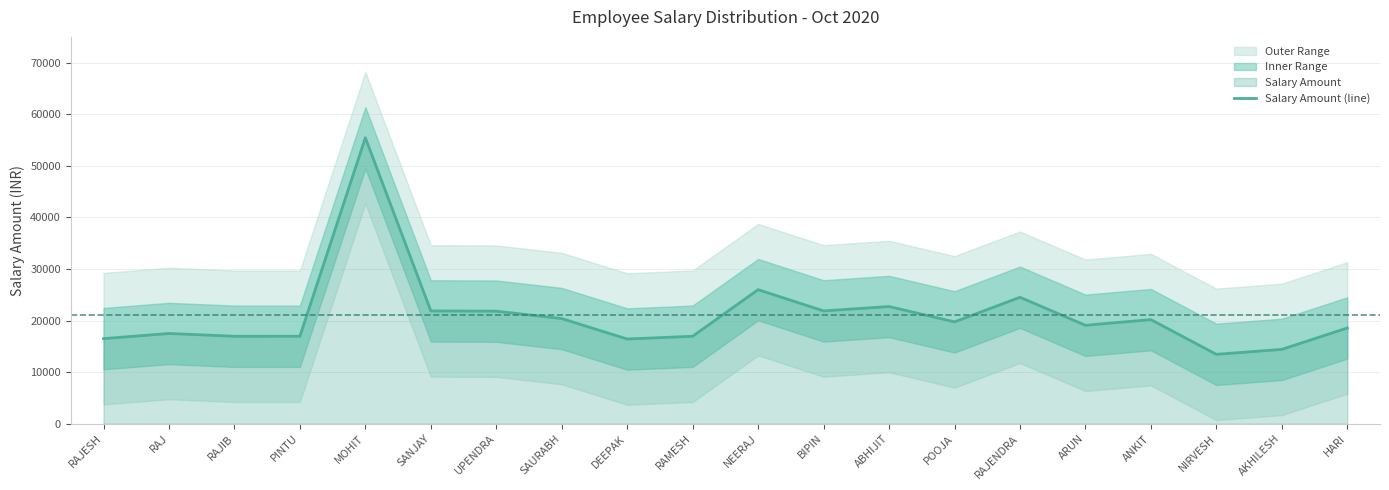

The value at NEERAJ is 26001. True or false?

True